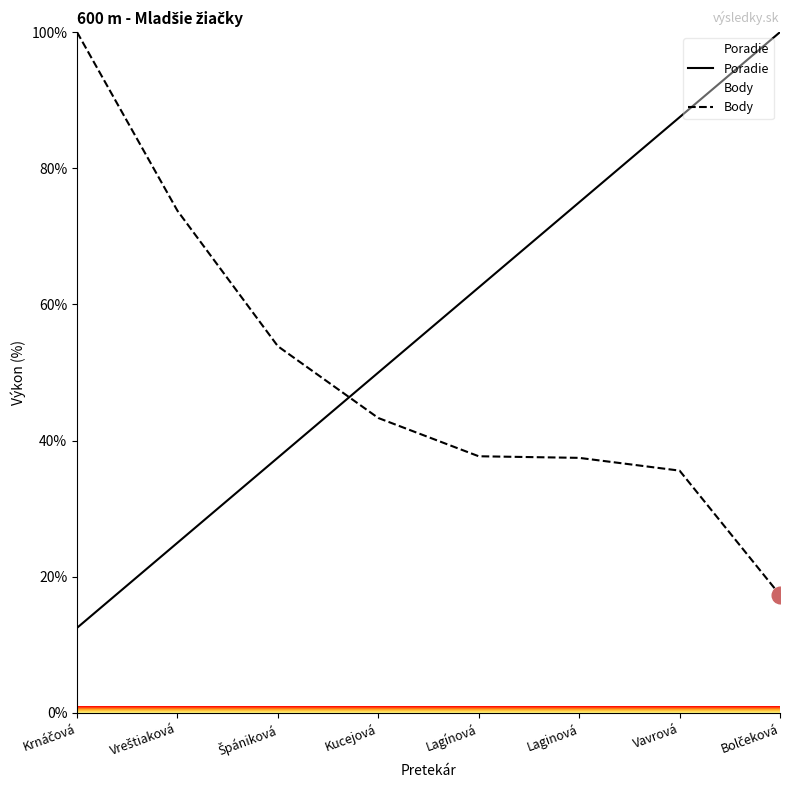

What is the value of the Poradie point at the 5th from the left?

62.5